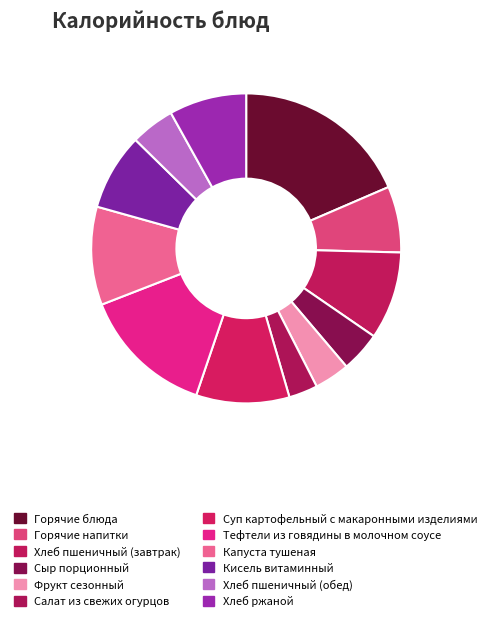

Combined, what portion of the pie is Сыр порционный and Хлеб пшеничный (обед)?

8.8%